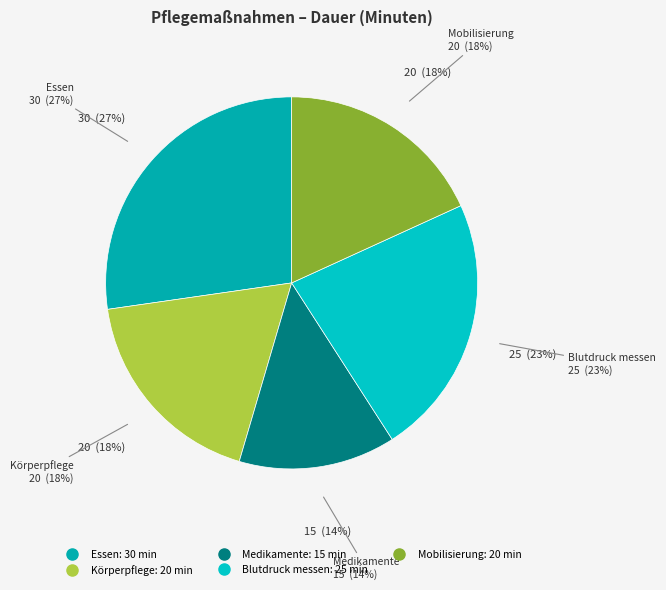

To the nearest percent, what is the combined percentage of Körperpflege and Essen?

45%